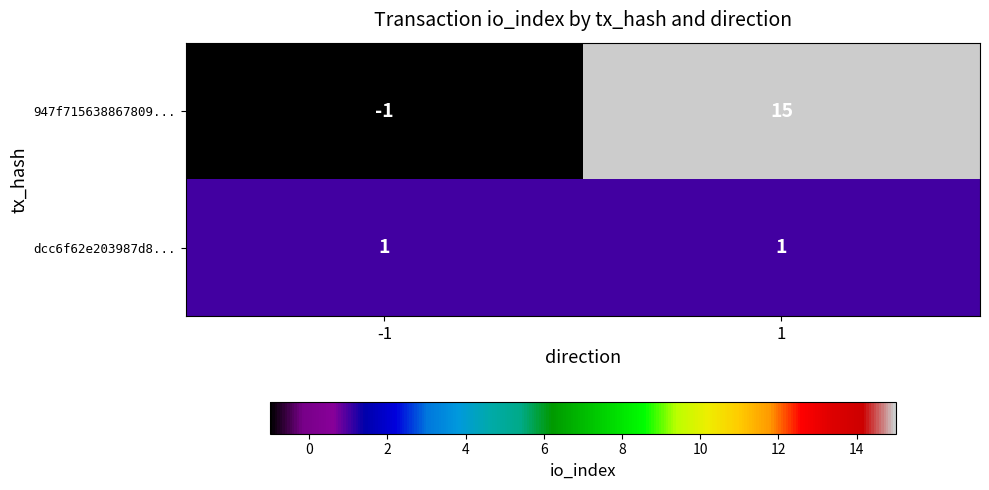

What is the spread (max minus min) of values at 1?

14